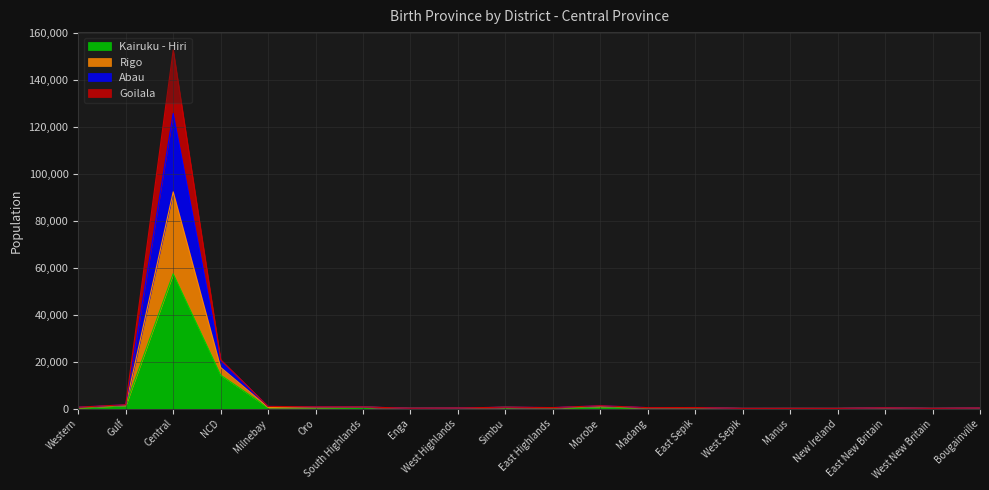

What is the label of the 19th point from the right?

Gulf